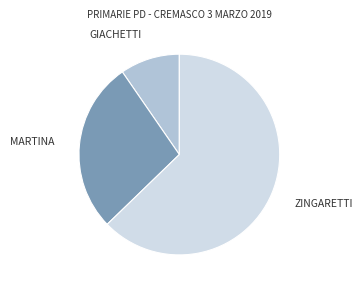

Is there any slice that represents more than half of the pie?

Yes